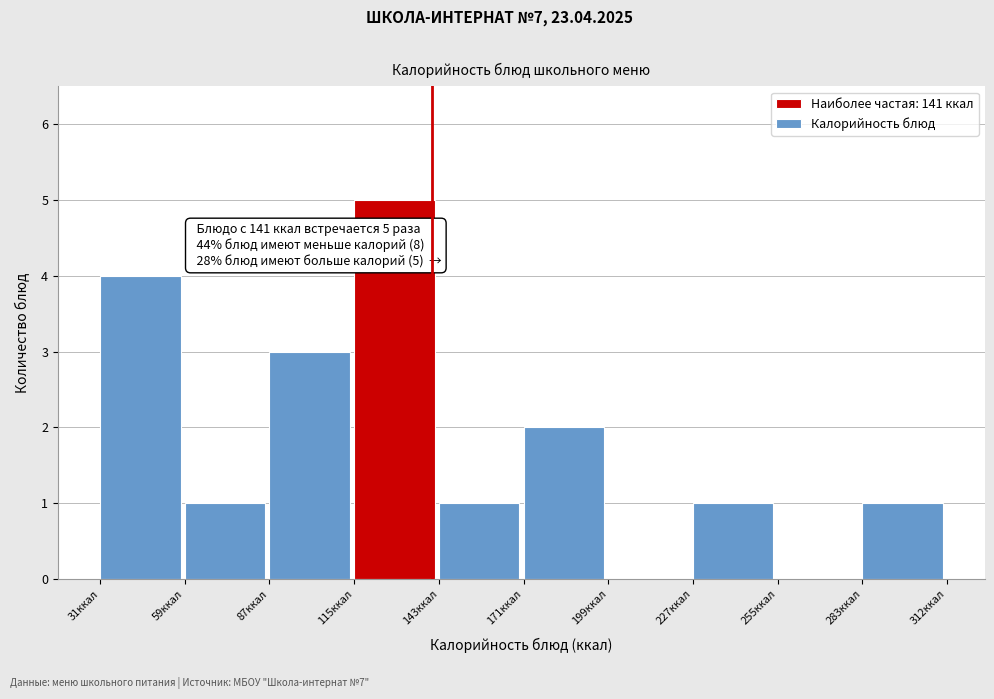

Over which range of the x-axis is the bar tallest?

115 to 145